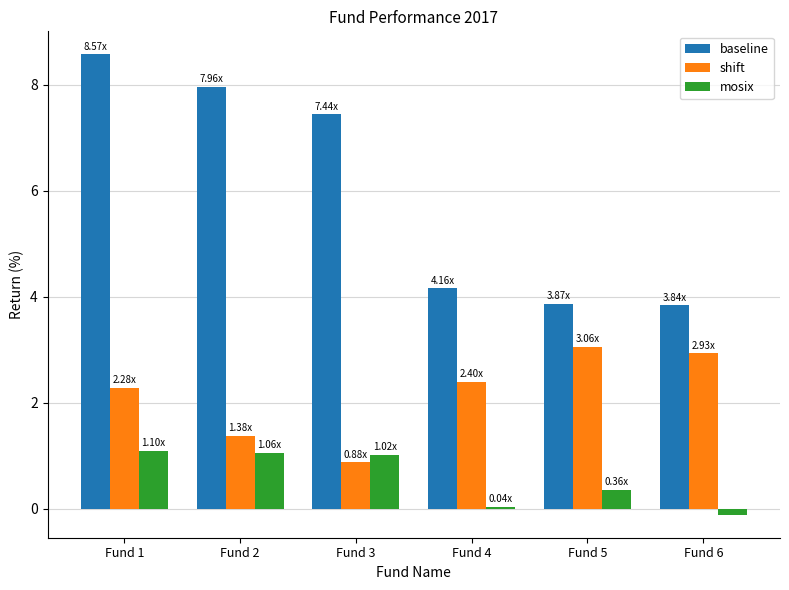

What is the difference between the maximum and second lowest values in the mosix series?

1.1